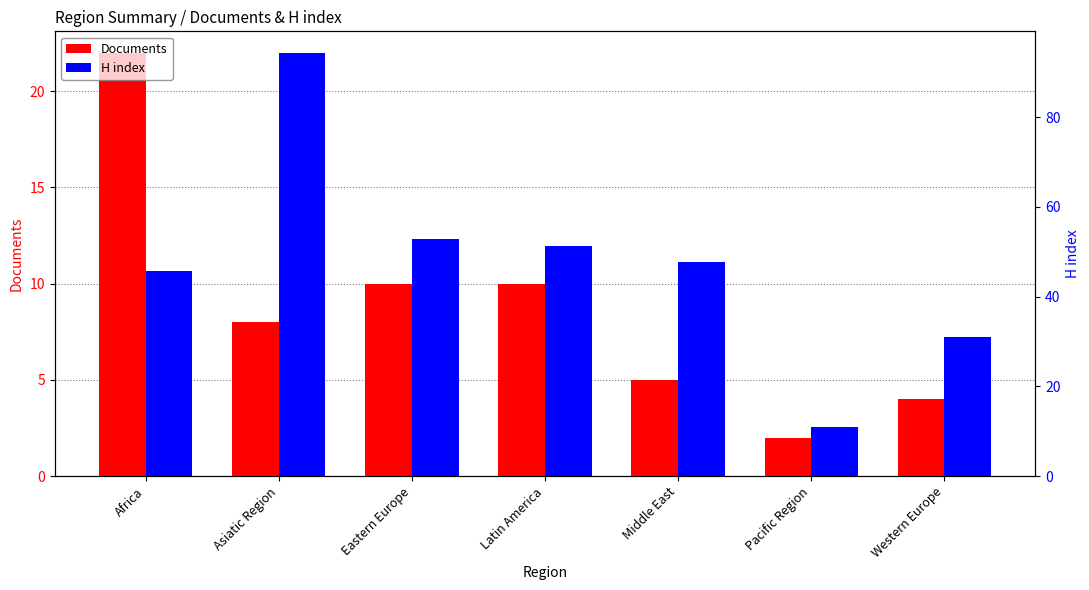

What is the label of the 5th bar from the left?

Middle East